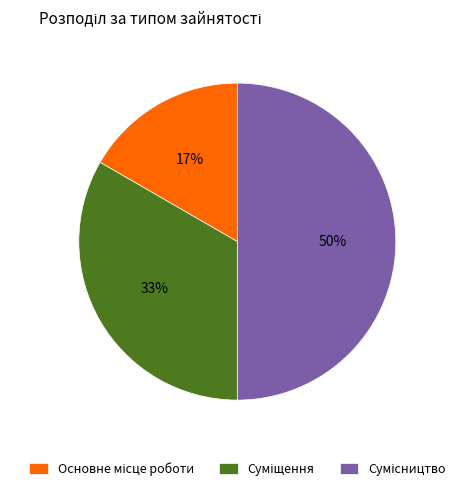

To the nearest percent, what is the average slice percentage?

33%